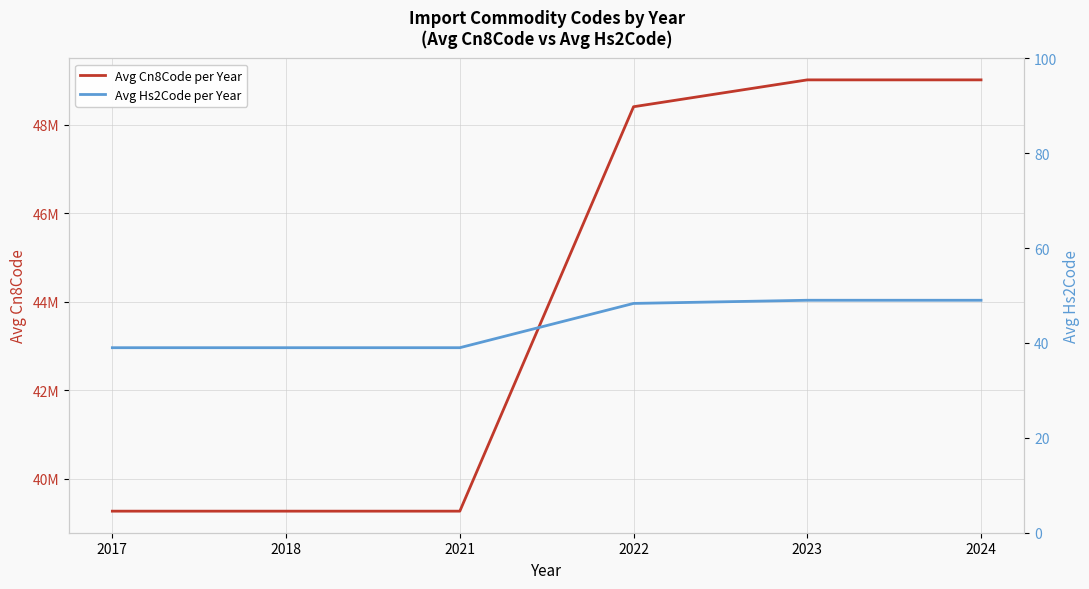

What are all the series names shown in the legend?

Avg Cn8Code per Year, Avg Hs2Code per Year